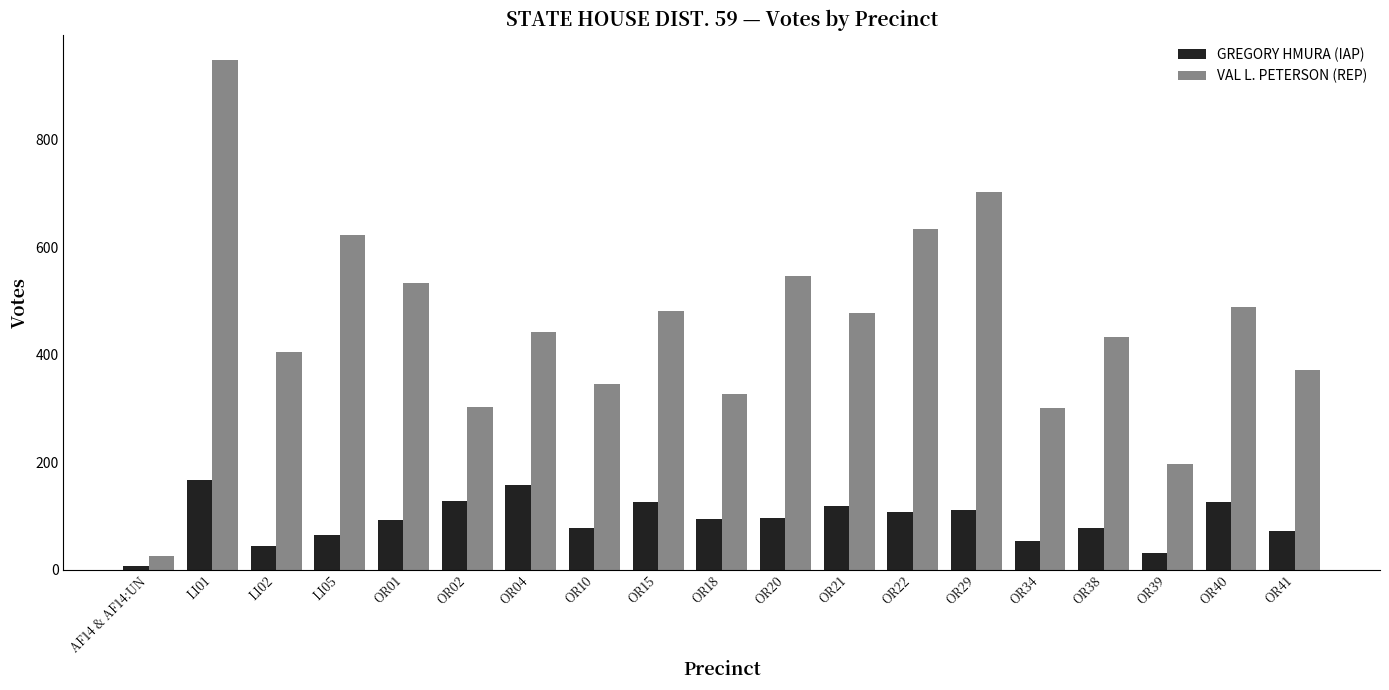

At which category is the sum across all series the highest?

LI01